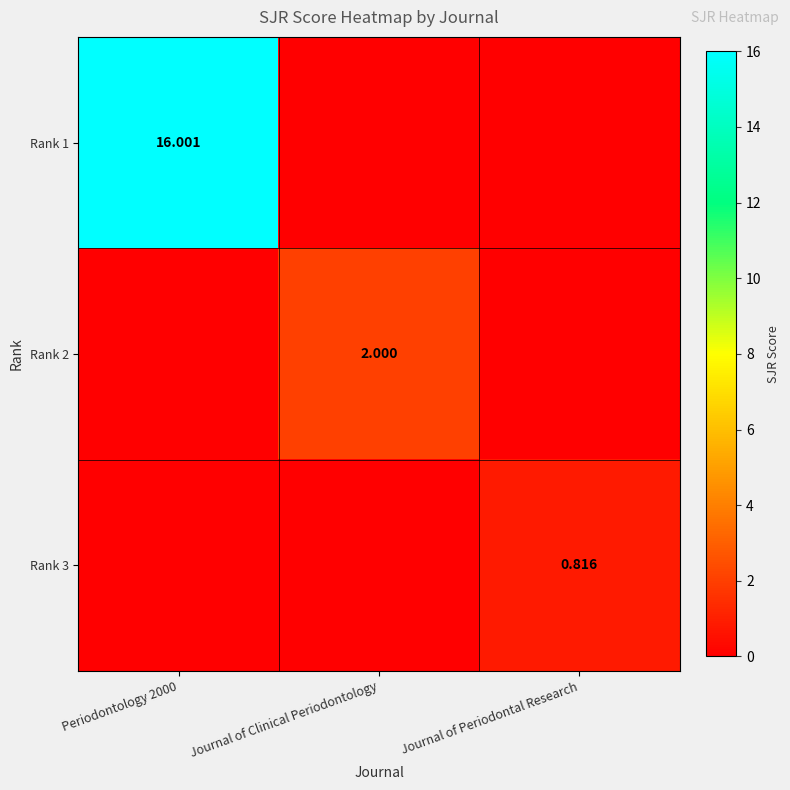

Is it true that Rank 3 equals 0.0 at Periodontology 2000?

True